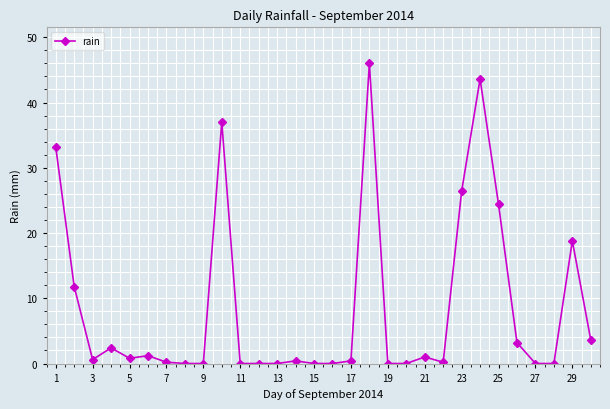

What is the sum of all values?

255.2